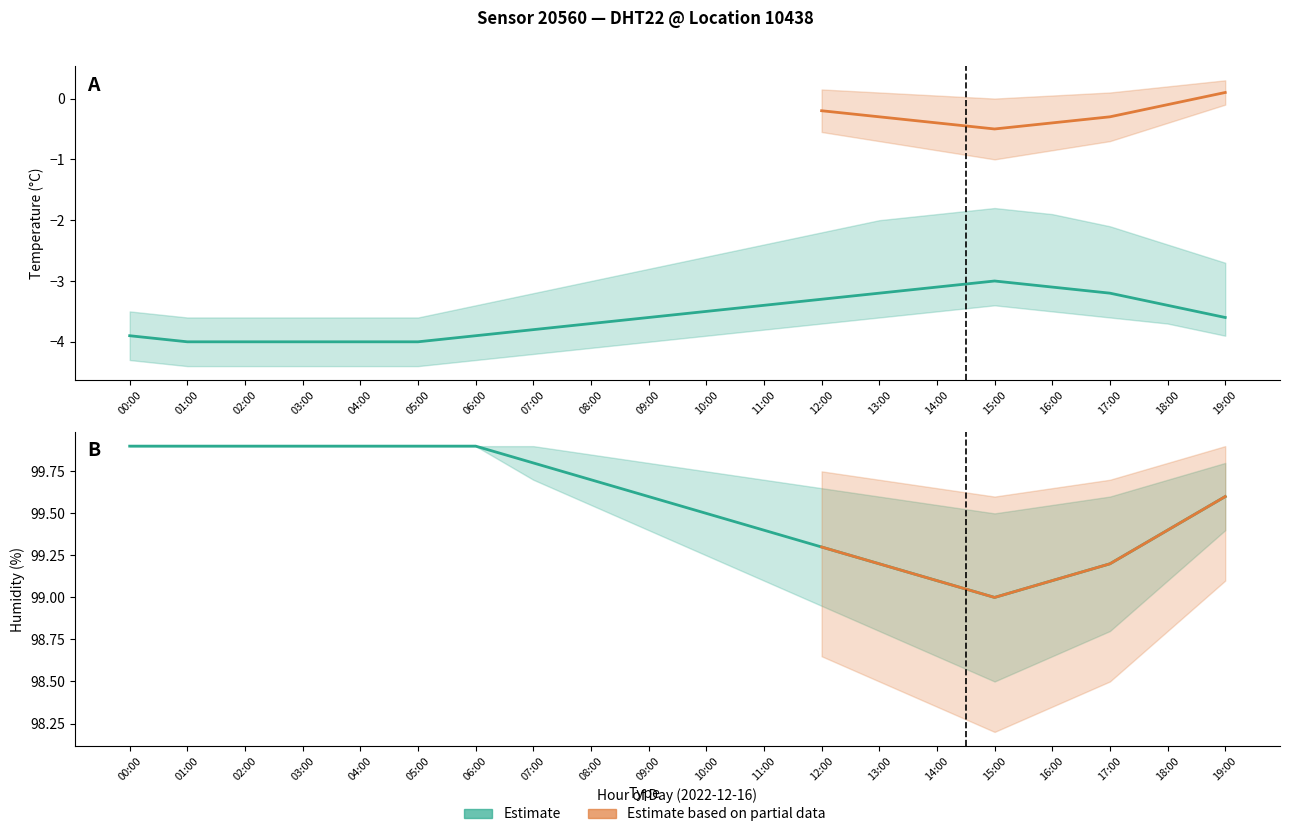

Is it true that temperature_upper equals -3.8 at 11:00?

False